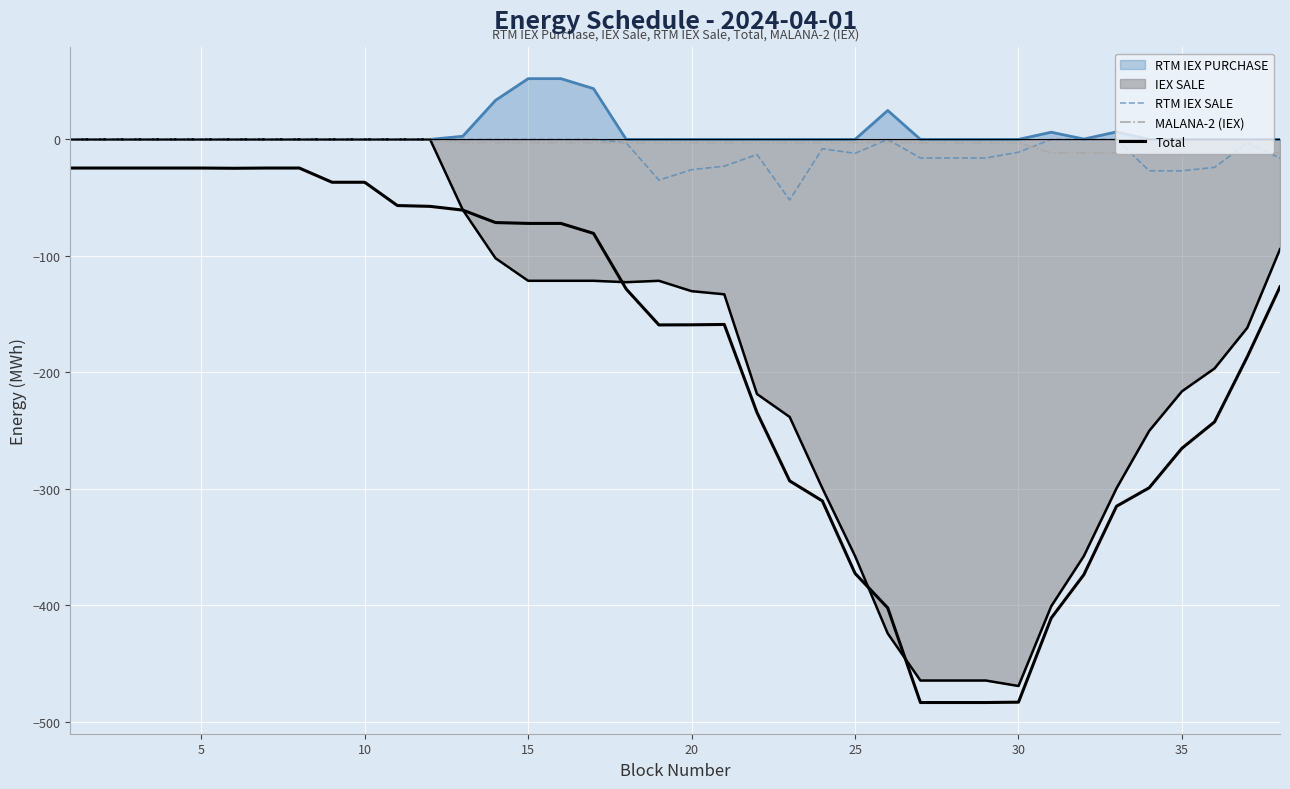

True or false: MALANA-2 (IEX) and RTM IEX SALE cross at least once.

True